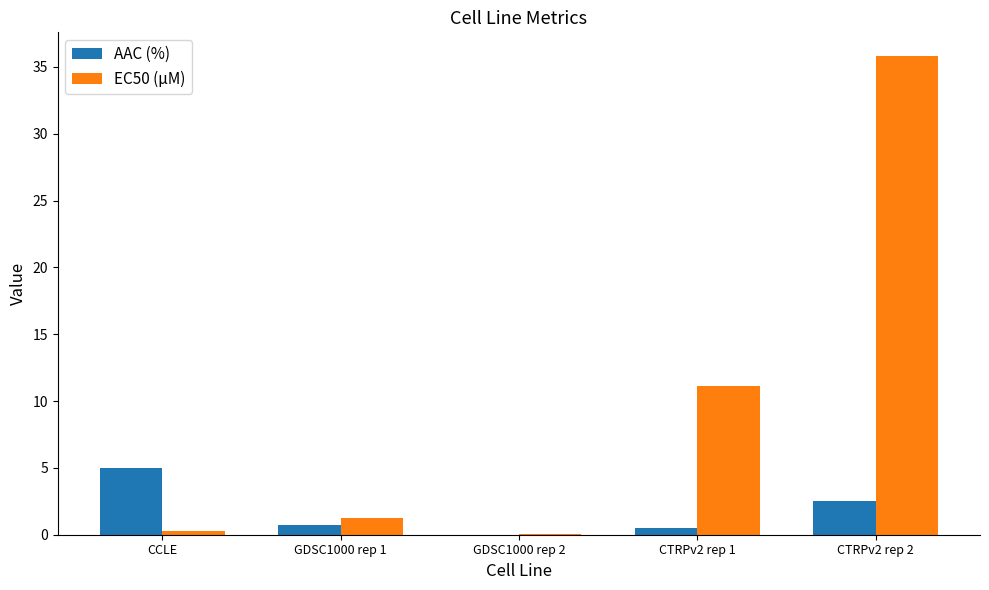

What is the sum of all AAC (%) values?

8.7